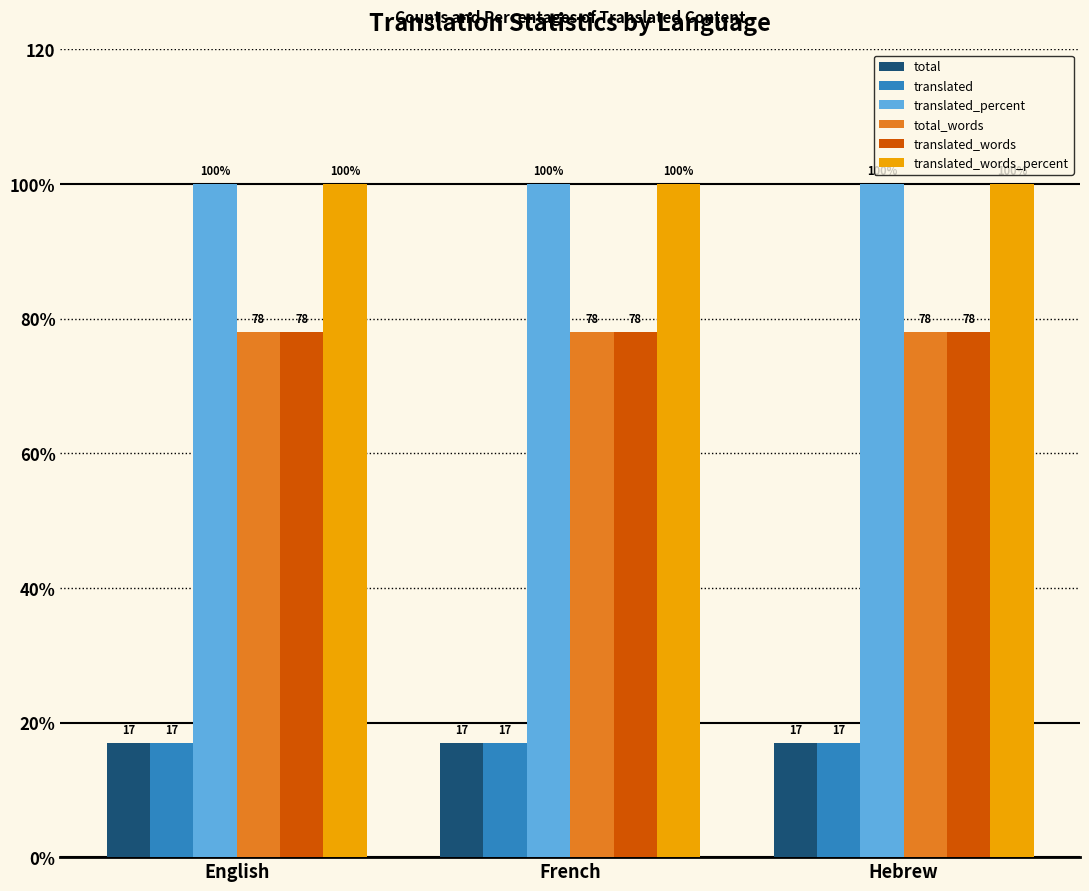

Are the bars grouped side by side (vs. stacked)?

Yes